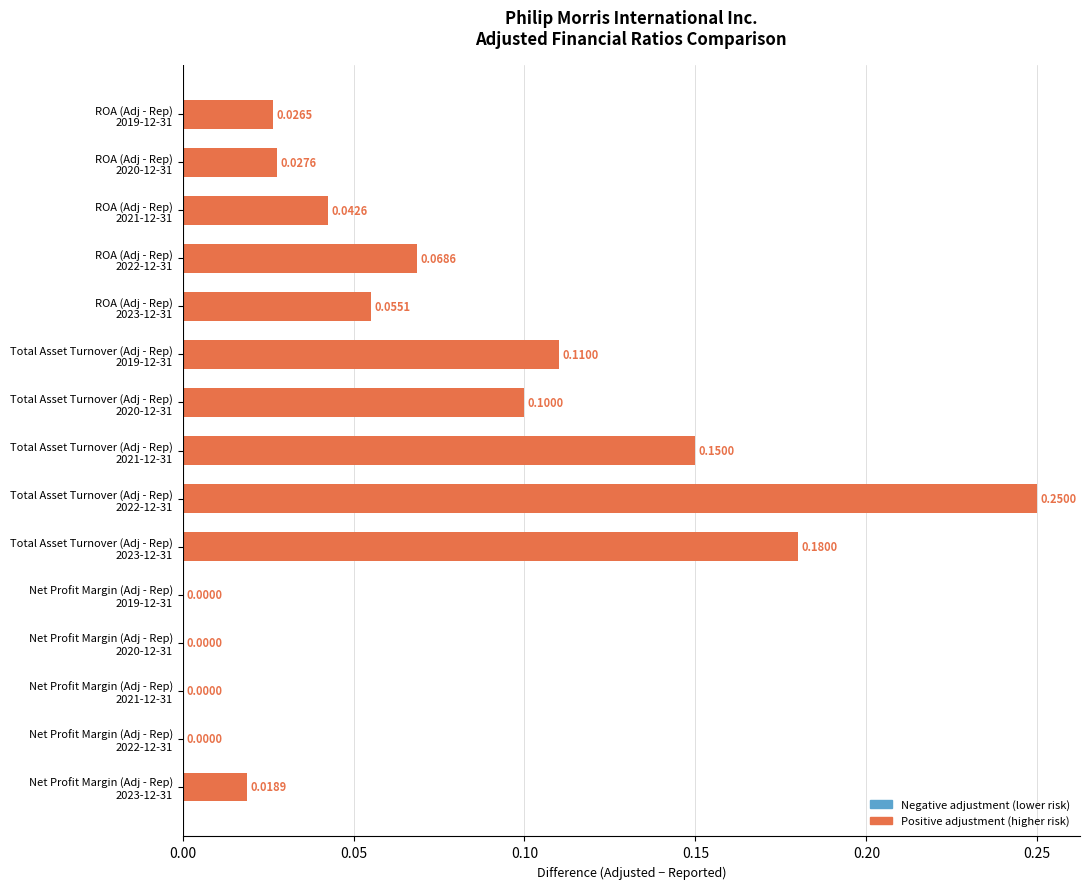

What is the sum of all values?

1.0